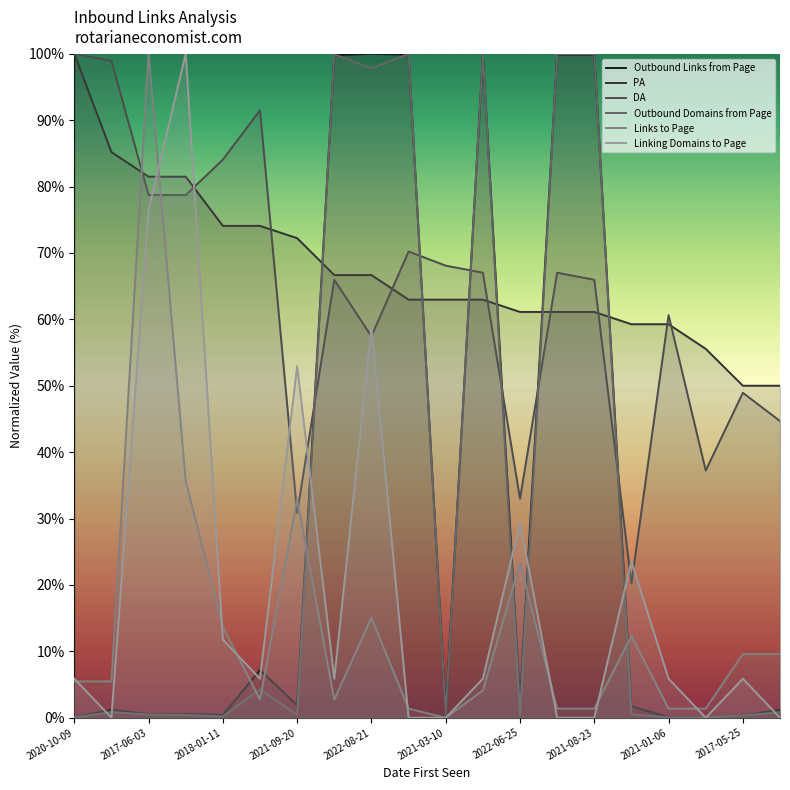

How many lines are shown in the chart?

6